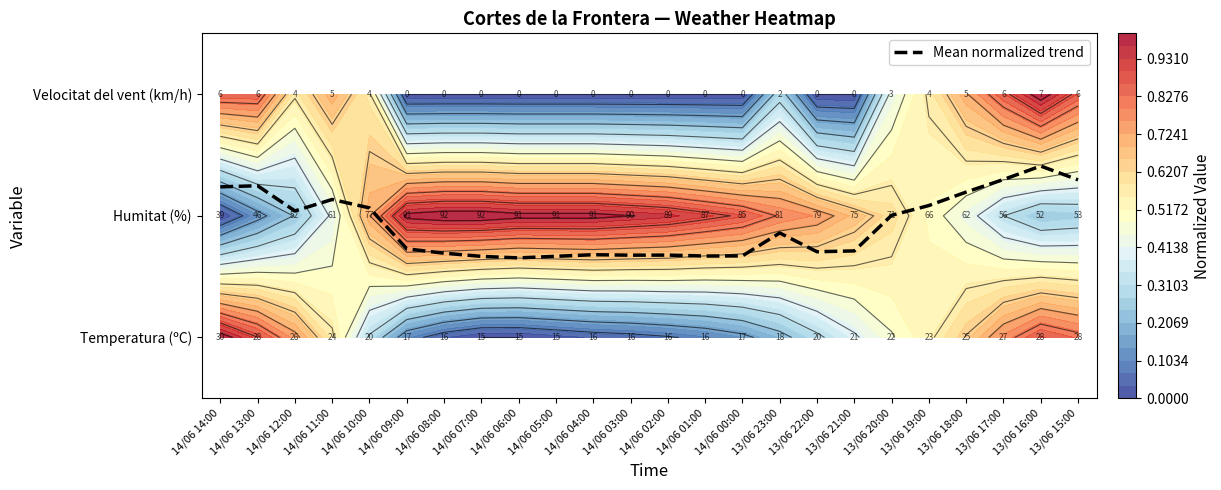

List the labels in order of value, smallest first.

14/06 06:00, 14/06 07:00, 14/06 05:00, 14/06 01:00, 14/06 00:00, 14/06 03:00, 14/06 02:00, 14/06 04:00, 14/06 08:00, 13/06 22:00, 13/06 21:00, 14/06 09:00, 13/06 23:00, 13/06 20:00, 14/06 12:00, 14/06 10:00, 13/06 19:00, 14/06 11:00, 13/06 18:00, 14/06 14:00, 14/06 13:00, 13/06 15:00, 13/06 17:00, 13/06 16:00